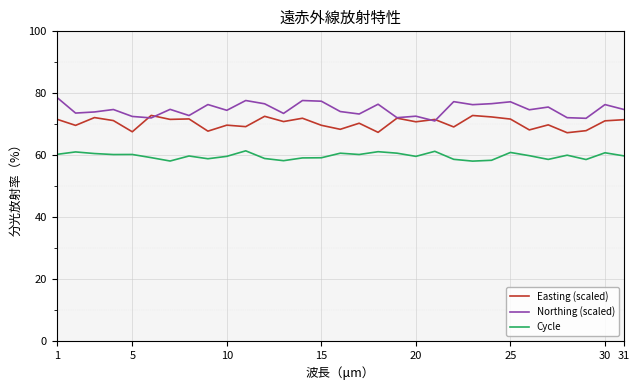

True or false: Northing (scaled) and Cycle cross at least once.

False